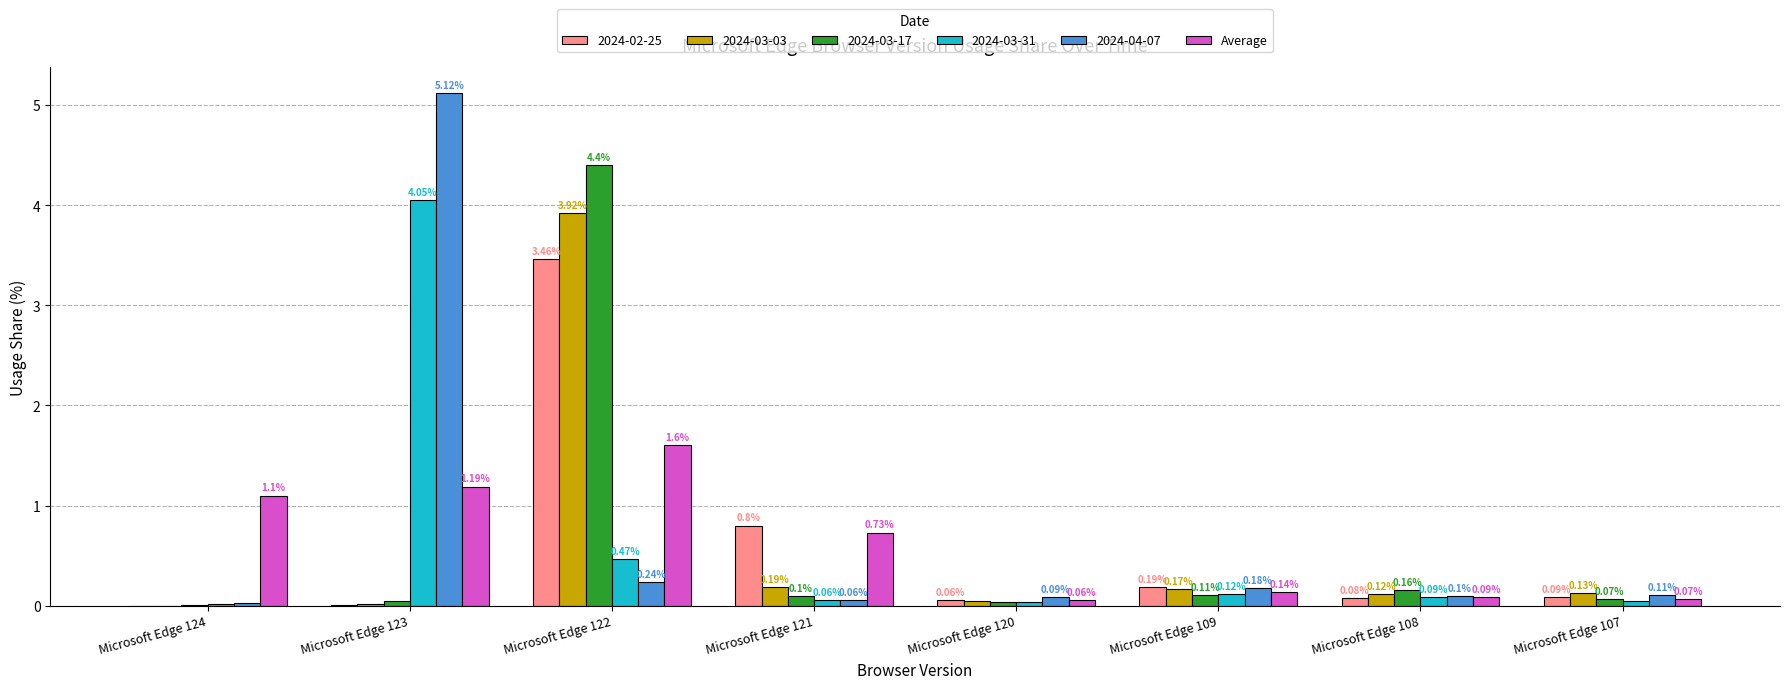

At which category is the sum across all series the highest?

Microsoft Edge 122